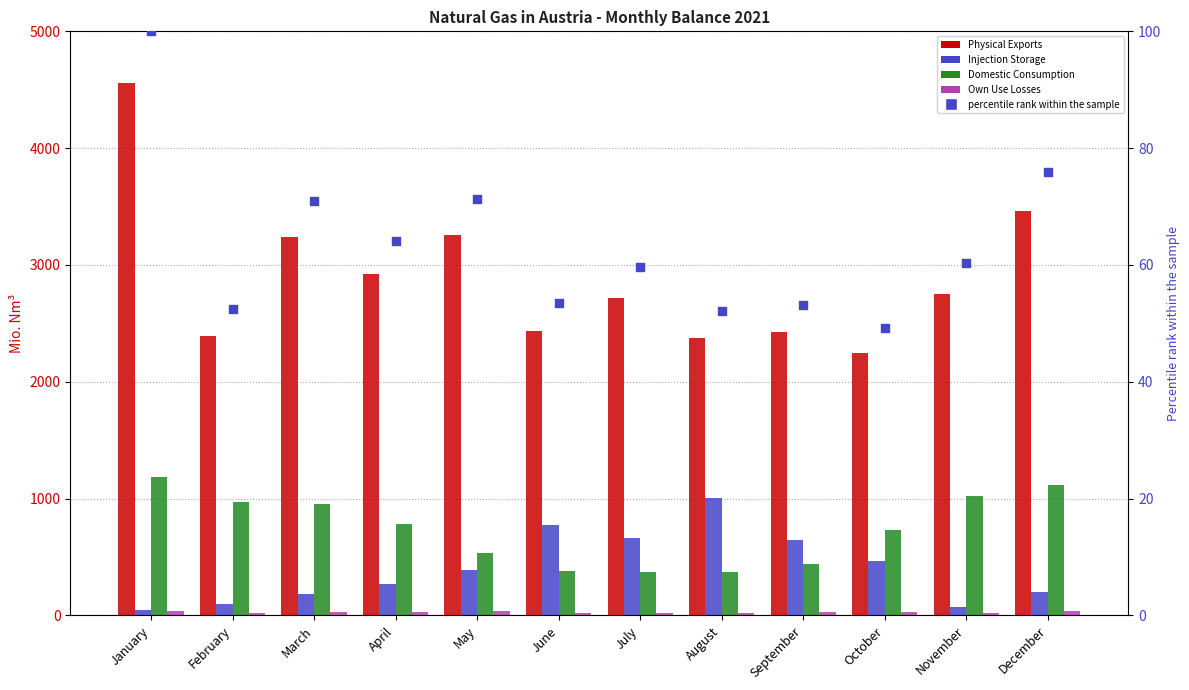

Which series has the largest Y range (max minus min)?

Physical Exports